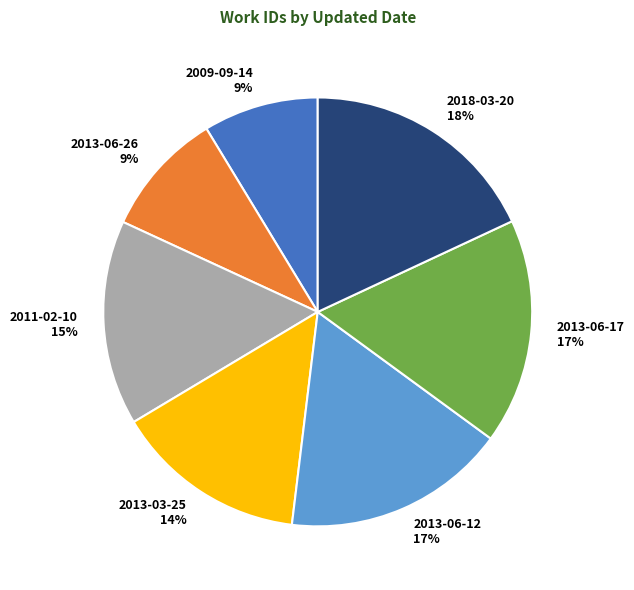

Which category has the biggest portion of the pie?

2018-03-20